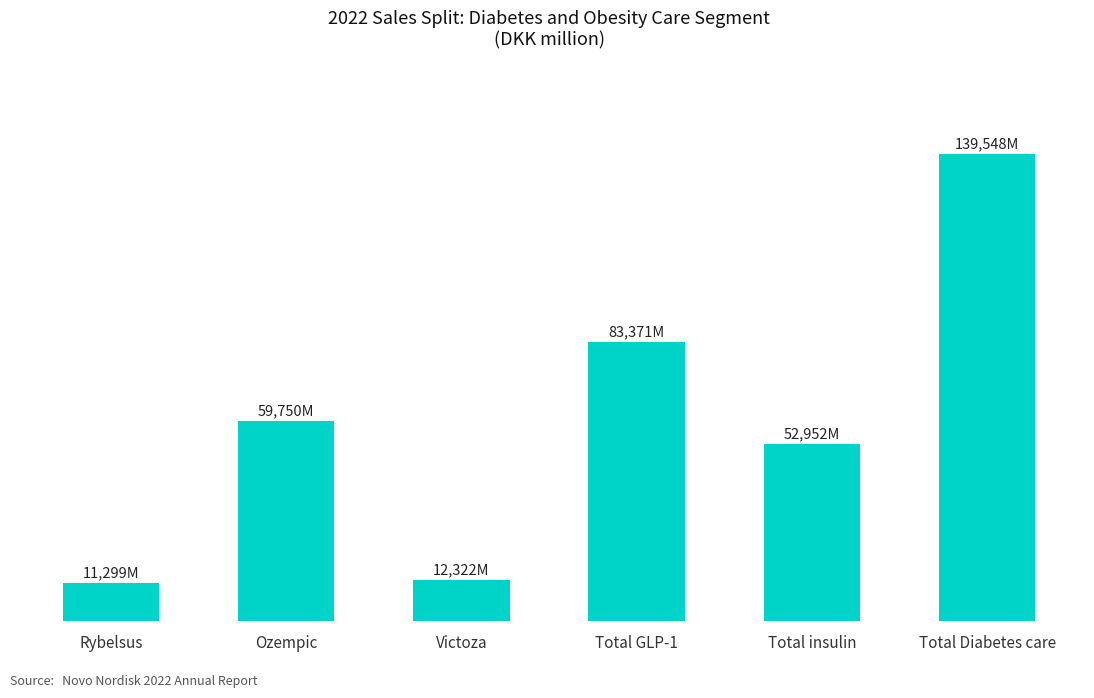

Count the number of values greater than 59750.

2